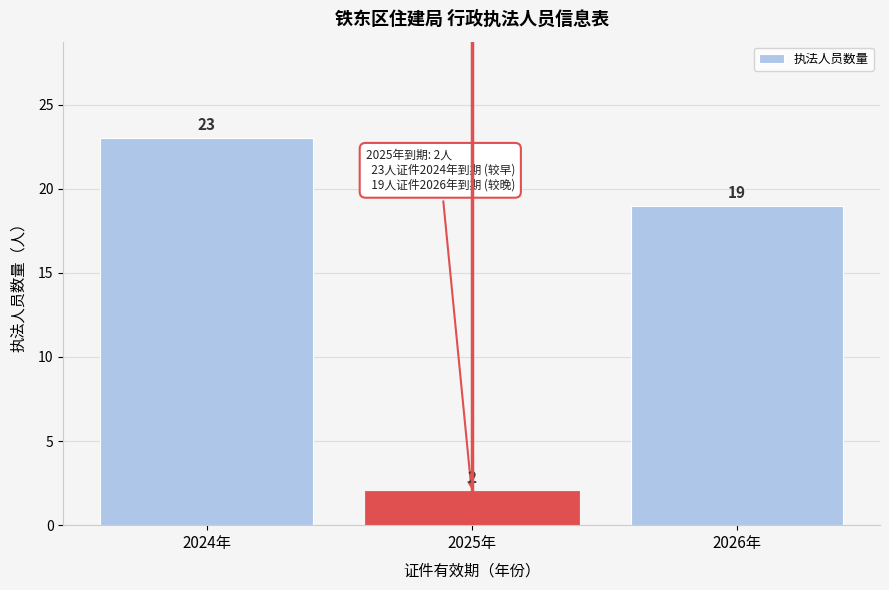

Reading left to right, transcribe all the data shown in this chart.

23	2	19